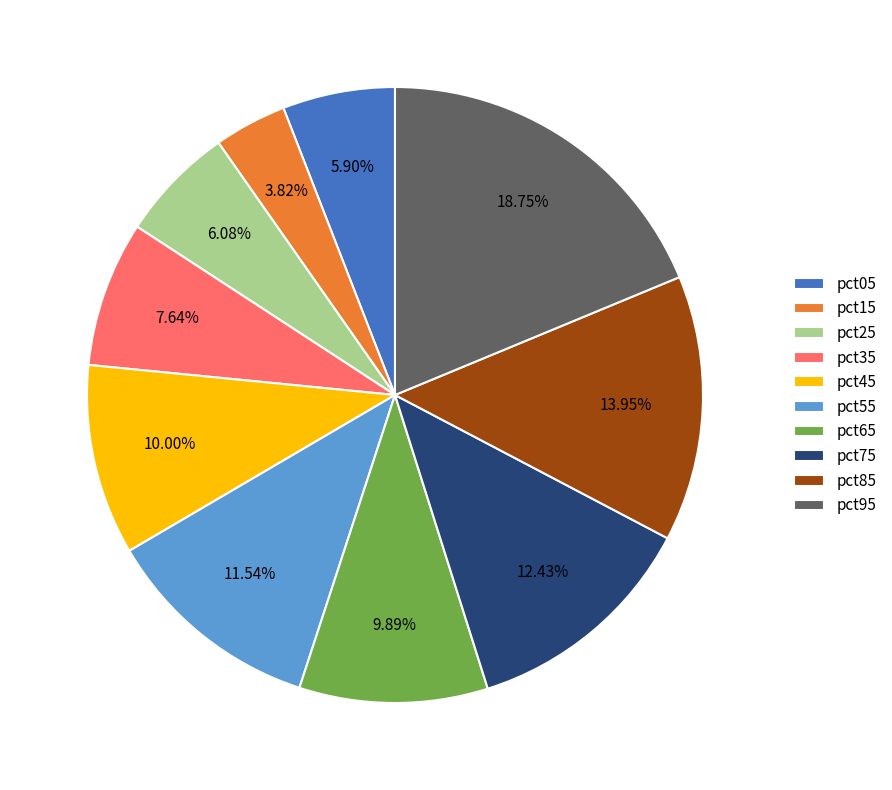

To the nearest percent, what is the combined percentage of pct25 and pct35?

14%